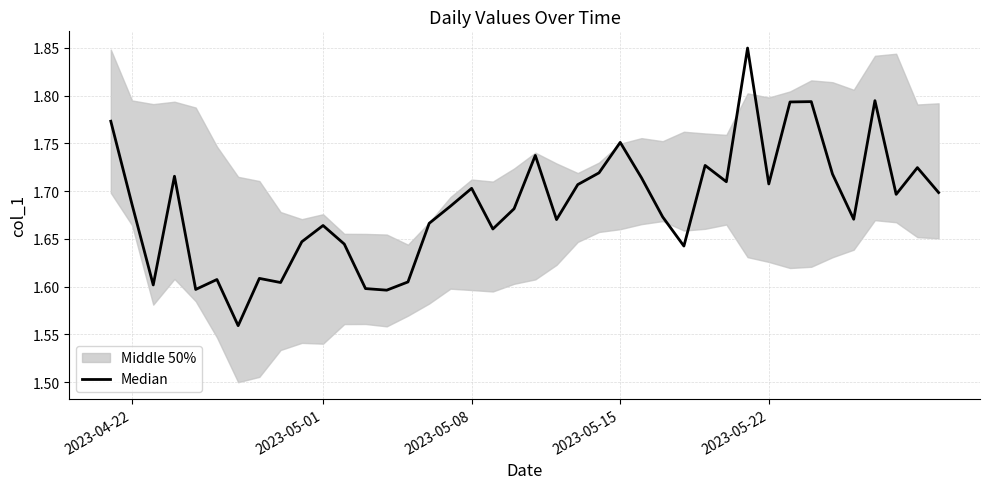

True or false: there are more than 2 points higher than both neighbors.

True